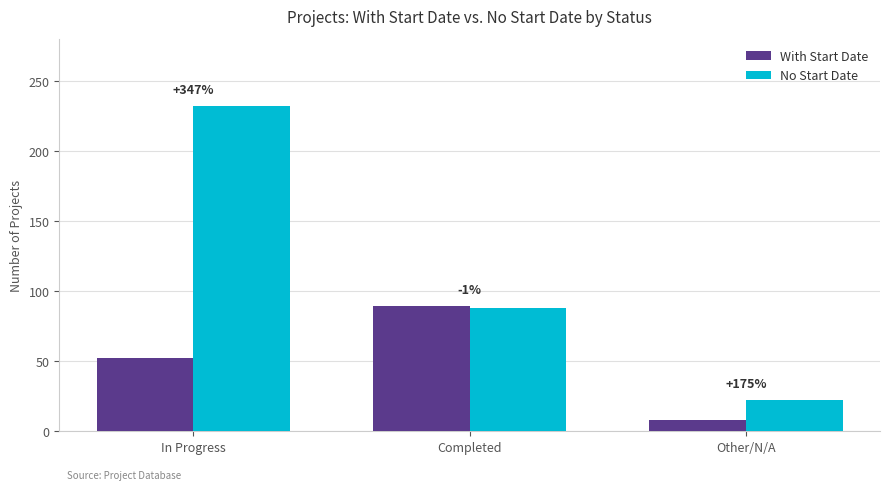

Count the No Start Date values in the range 22 to 232.

3